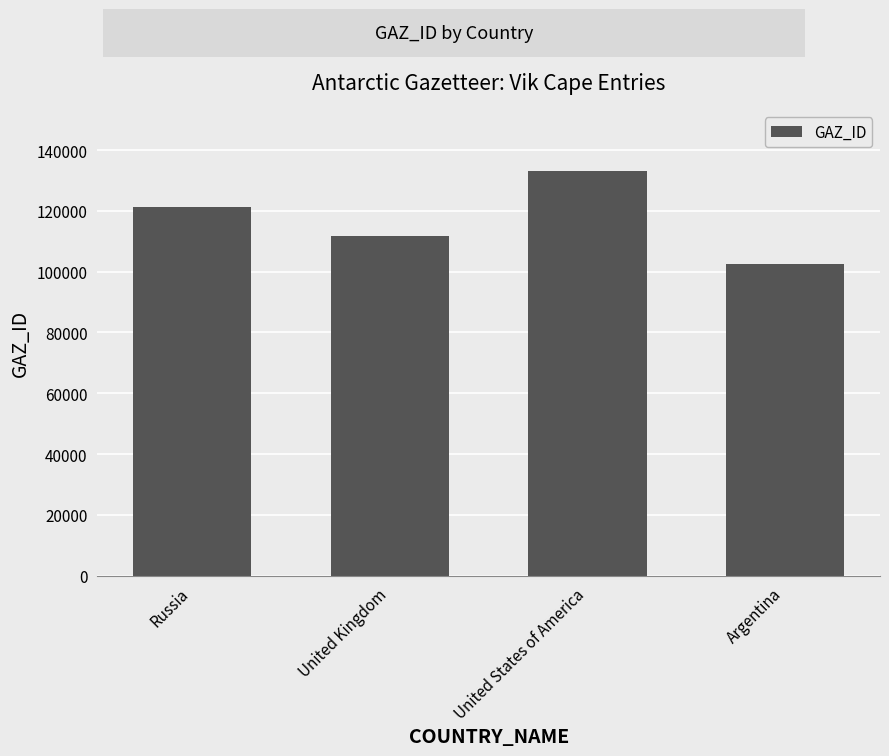

Reading left to right, list all the values displayed in this chart.

121216	111777	133270	102421